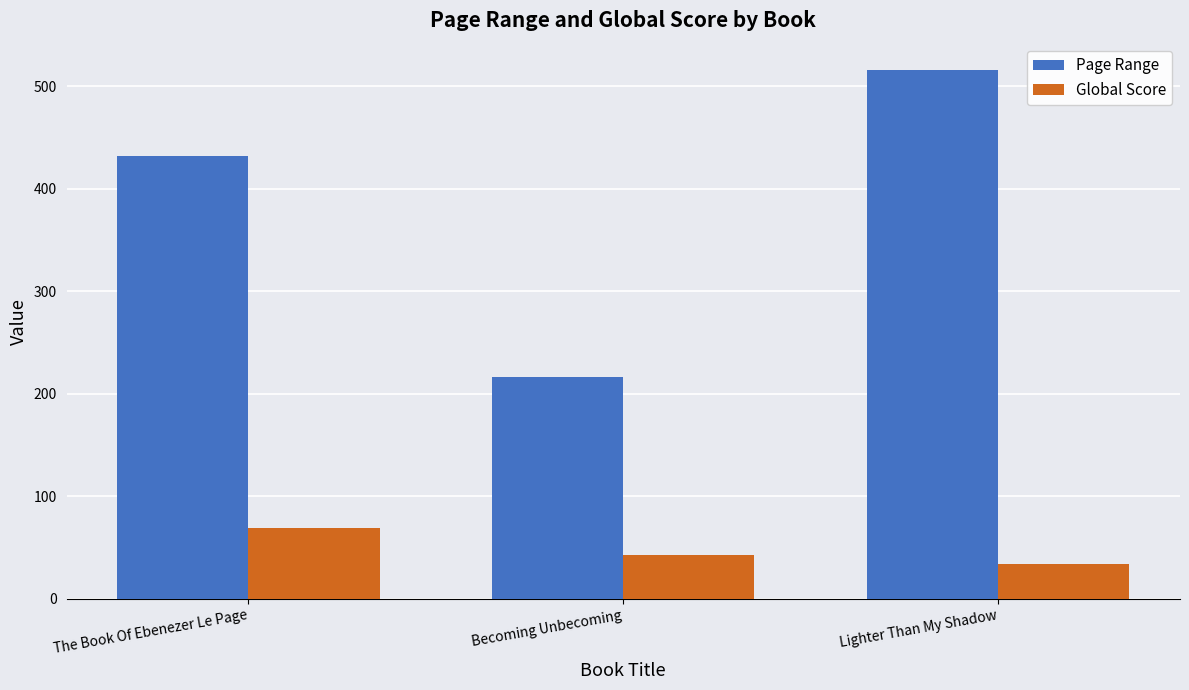

What is the difference between the second highest and minimum values in the Global Score series?

9